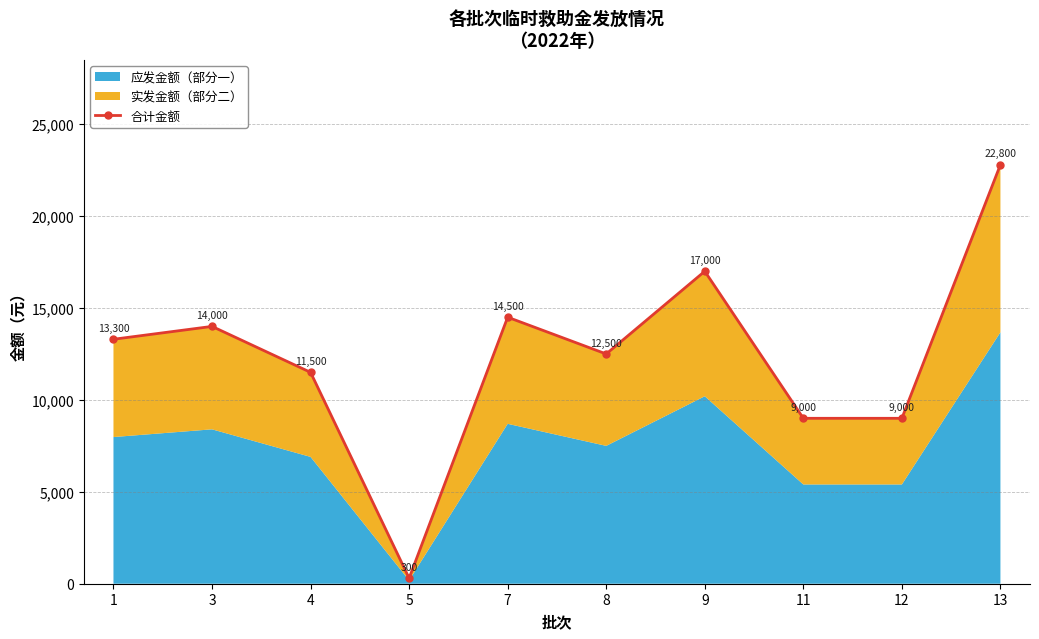

How many values are below 13300?

5